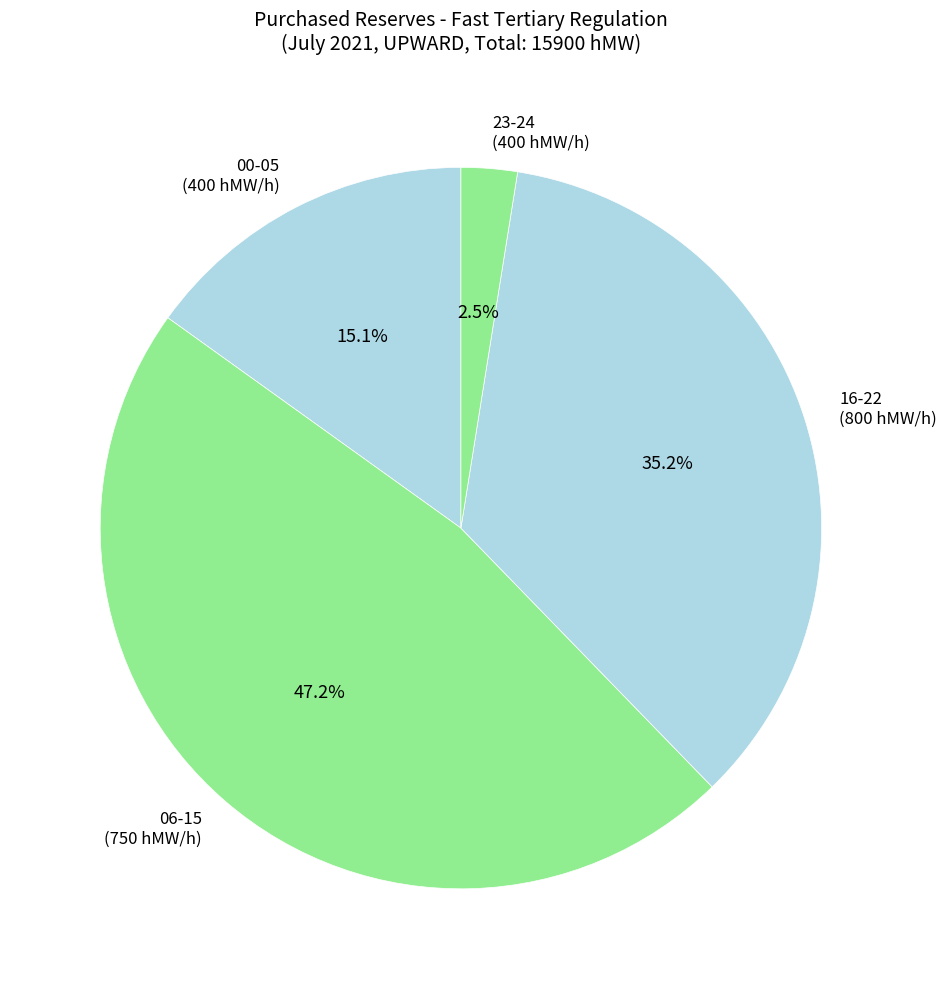

Which category has the biggest portion of the pie?

06-15 (750 hMW/h)